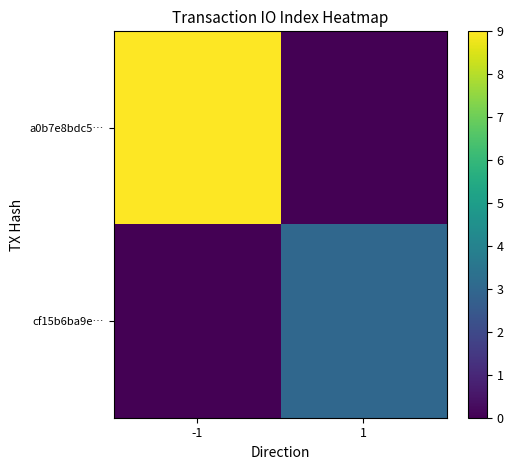

What is the difference between the highest and lowest values at 1?

3